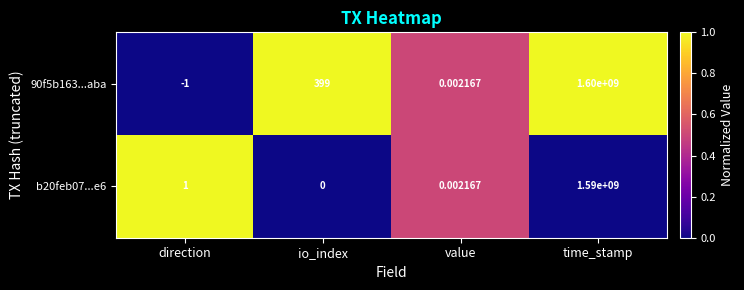

Which series has the largest range (max minus min)?

90f5b163...aba